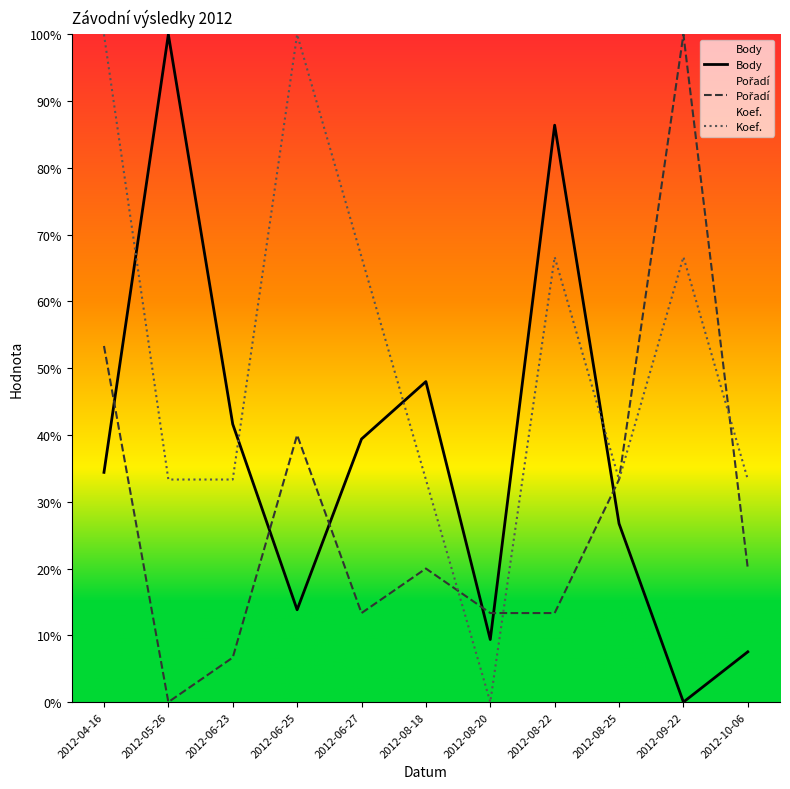

Between 2012-08-18 and 2012-04-16, which is larger?

2012-08-18